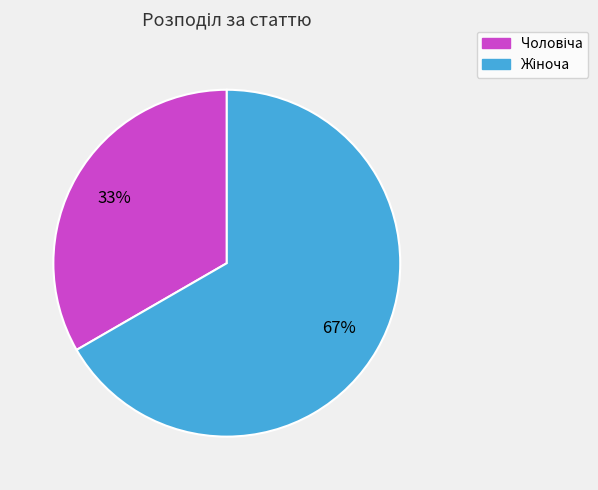

Is there any slice that represents more than half of the pie?

Yes